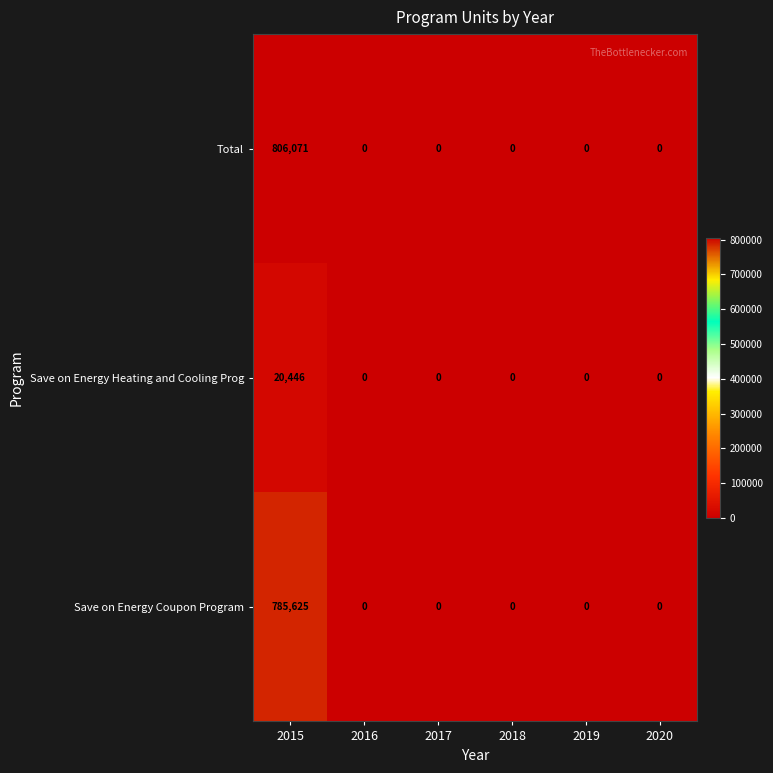

At how many categories does at least one series exceed 345320?

1